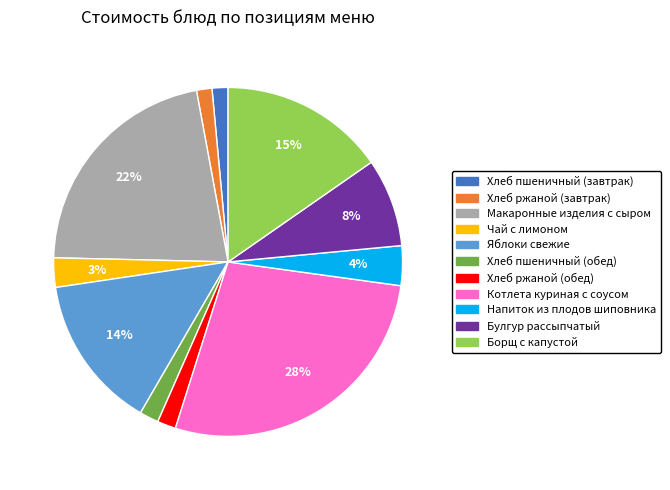

Between Чай с лимоном and Хлеб ржаной (обед), which is larger?

Чай с лимоном